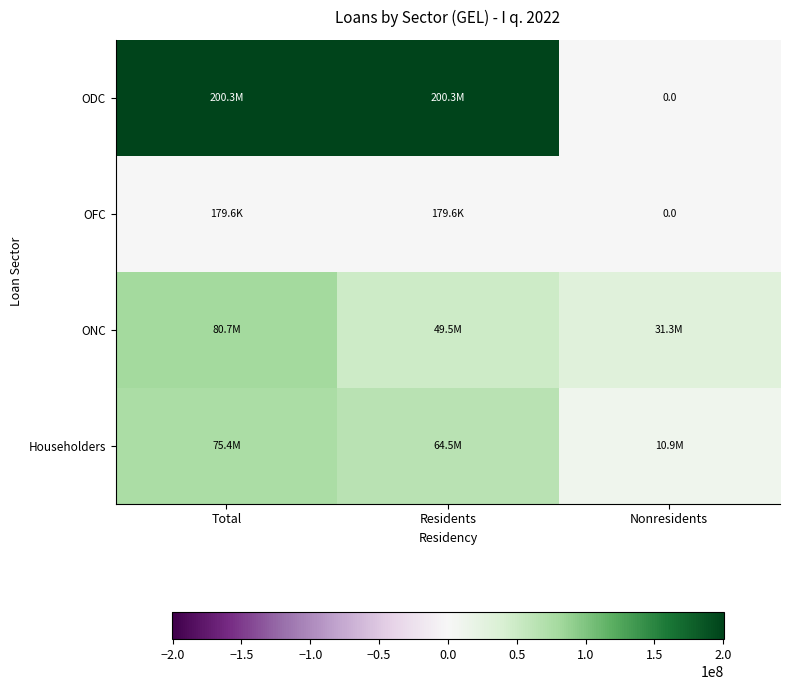

Rank the series by their maximum value, from highest to lowest.

ODC, ONC, Householders, OFC